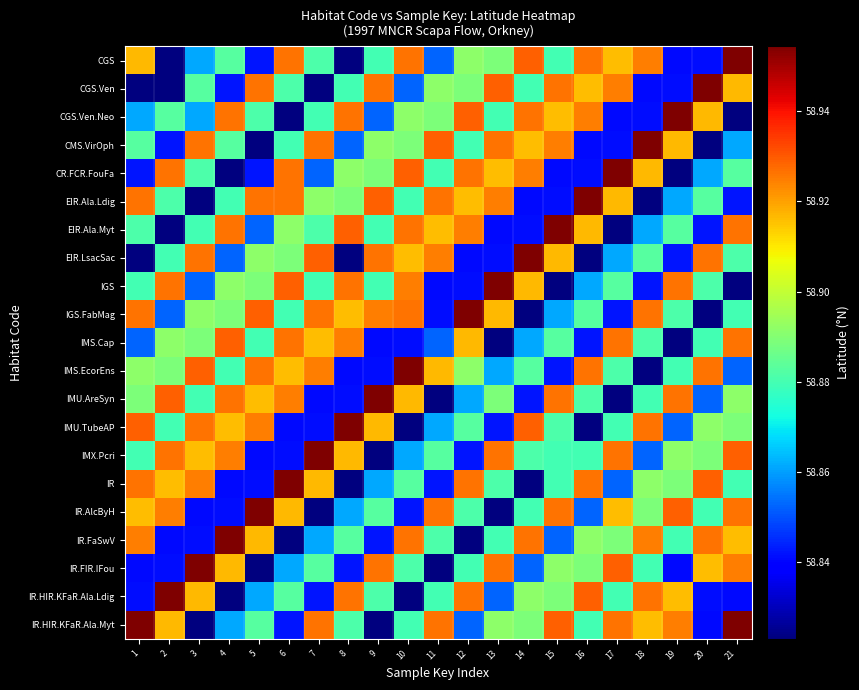

What is the greatest value displayed?

59.0